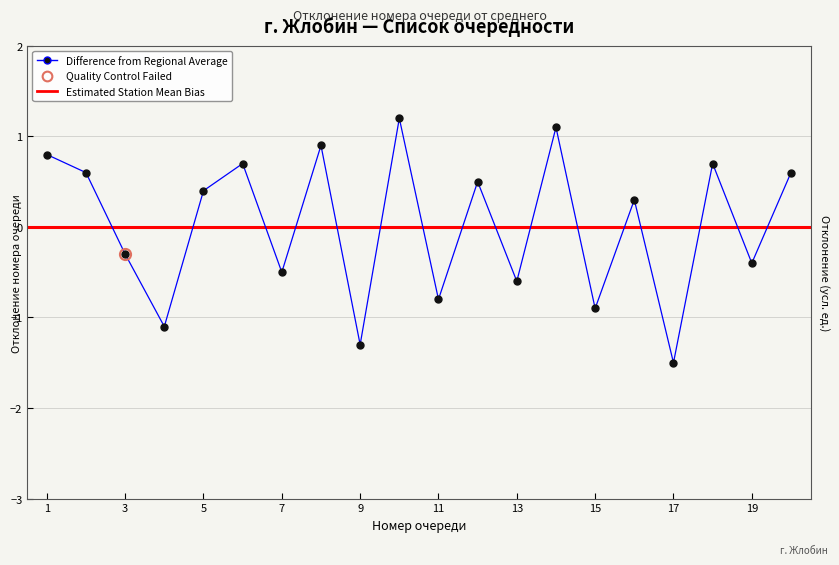

Is this an area chart (filled region under the line)?

No